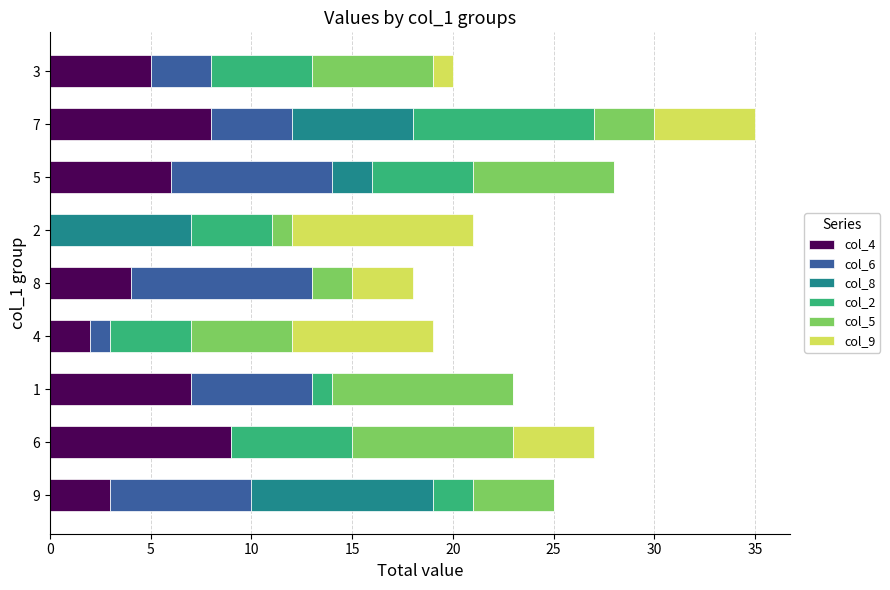

At which category is the sum across all series the highest?

7